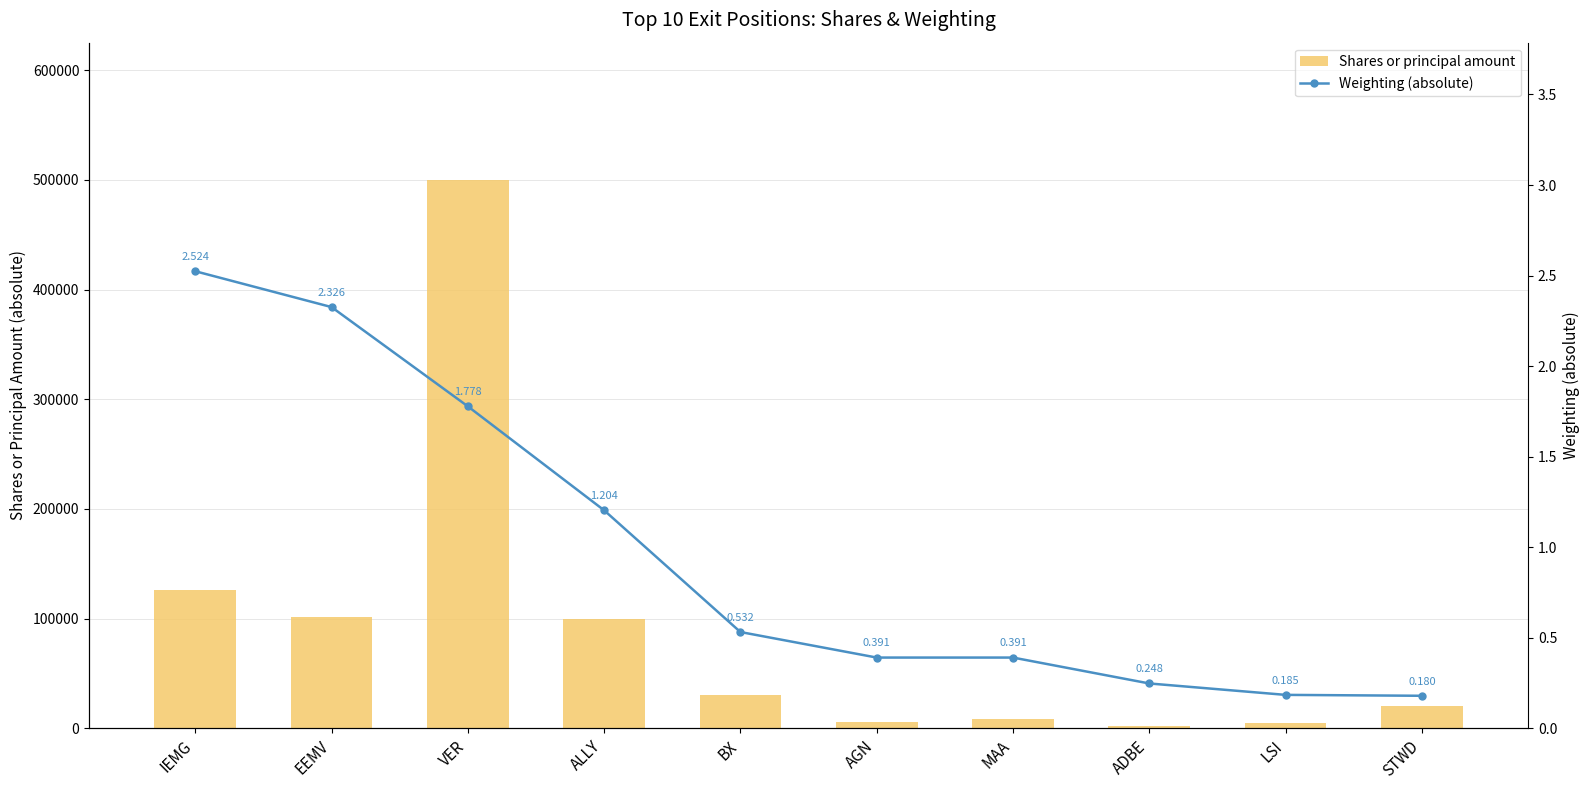

Rank the series at EEMV from highest to lowest value.

Shares or principal amount, Weighting (absolute)